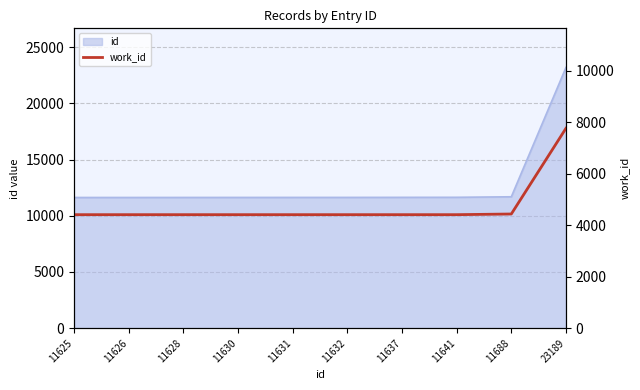

Is it true that the value at 11637 is 4411?

True